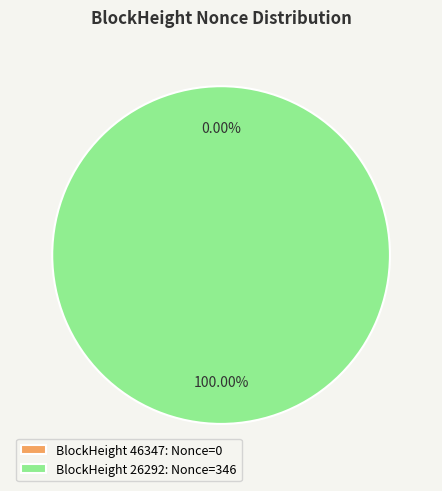

Does 46347 account for over 50% of the chart?

No